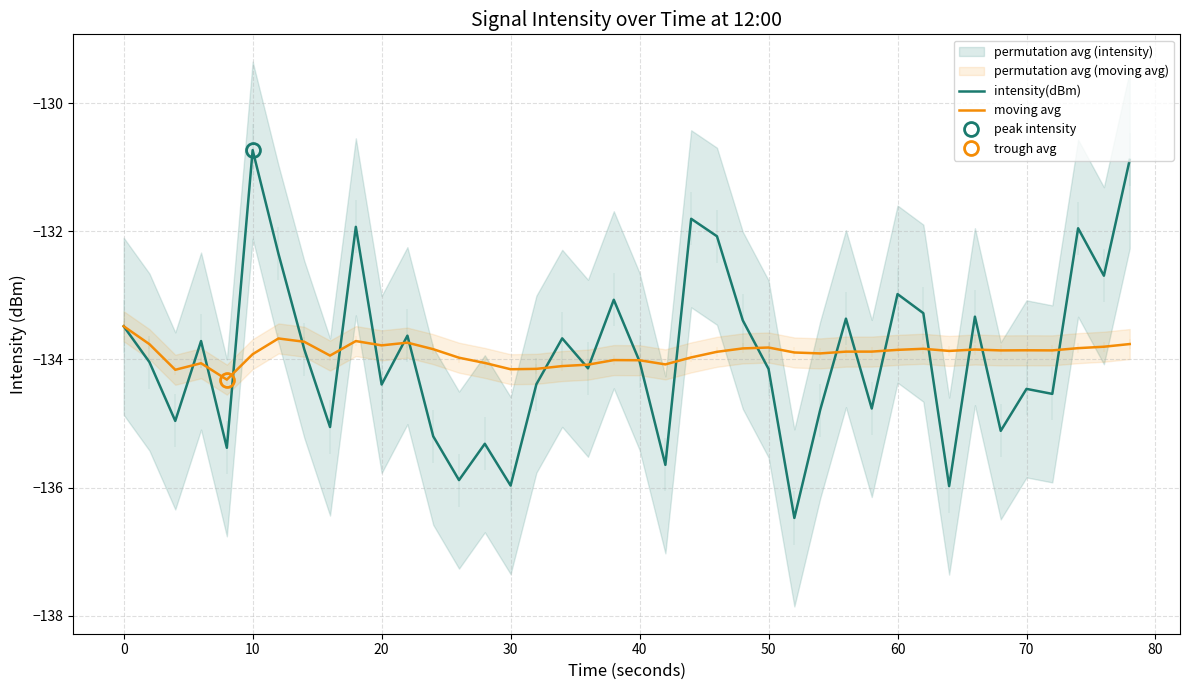

Is it true that moving avg equals -134.0 at 40?

True